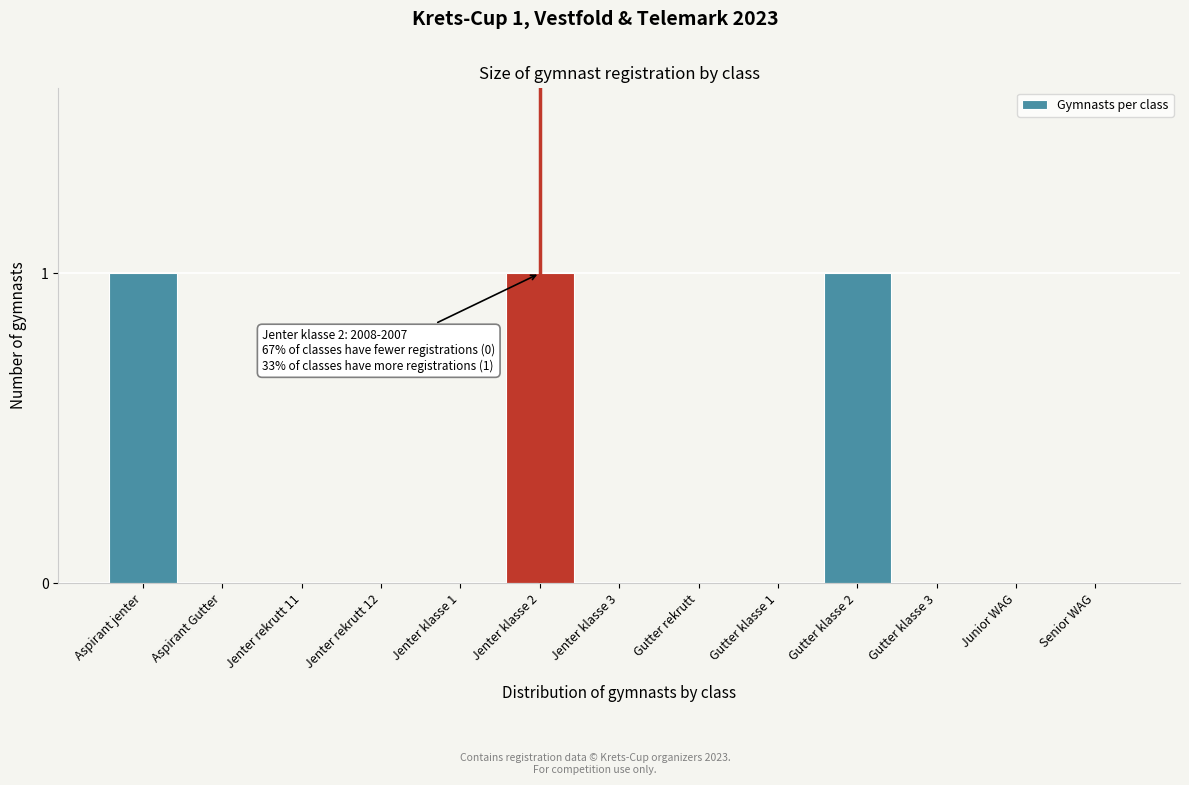

Reading left to right, extract all data points from this chart.

Aspirant jenter=1	Aspirant Gutter=0	Jenter rekrutt 11=0	Jenter rekrutt 12=0	Jenter klasse 1=0	Jenter klasse 2=1	Jenter klasse 3=0	Gutter rekrutt=0	Gutter klasse 1=0	Gutter klasse 2=1	Gutter klasse 3=0	Junior WAG=0	Senior WAG=0